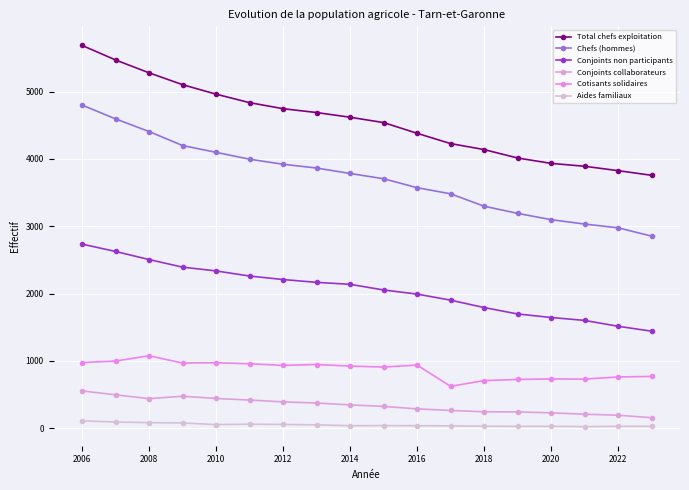

How many values in the Total chefs exploitation series are below 4619?

9